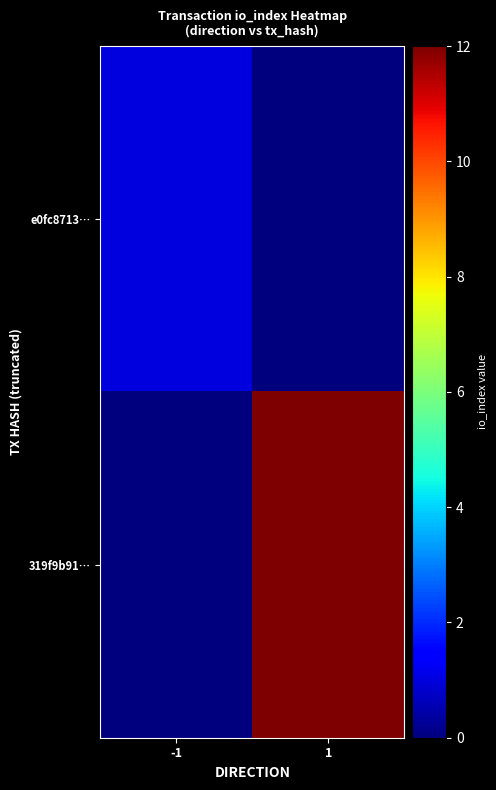

Rank the series at 1 from highest to lowest value.

319f9b91…, e0fc8713…